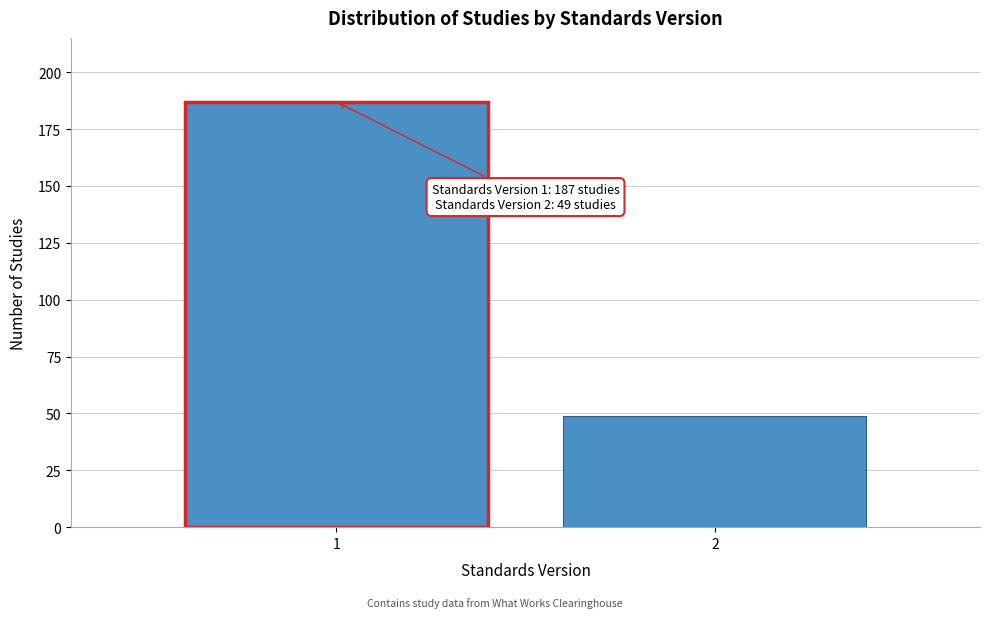

Reading right to left, list all the values displayed in this chart.

49	187